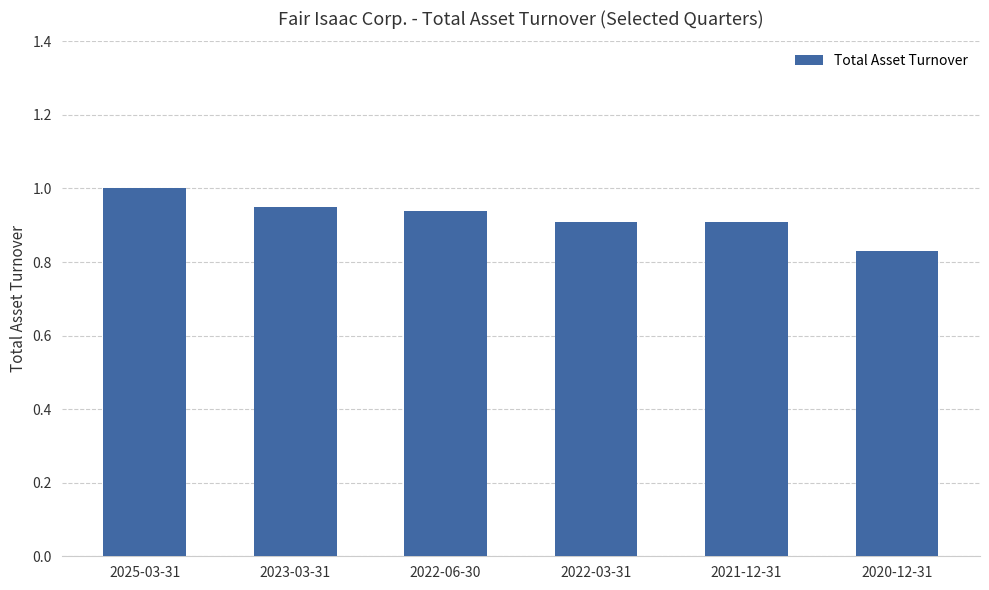

What is the sum of all values?

5.5